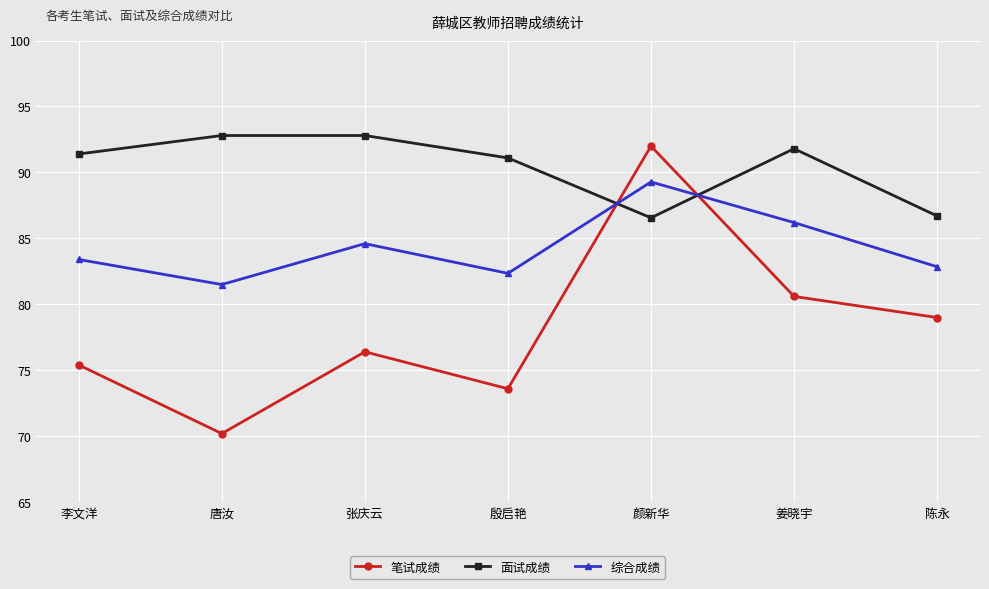

Count the number of data series in this chart.

3